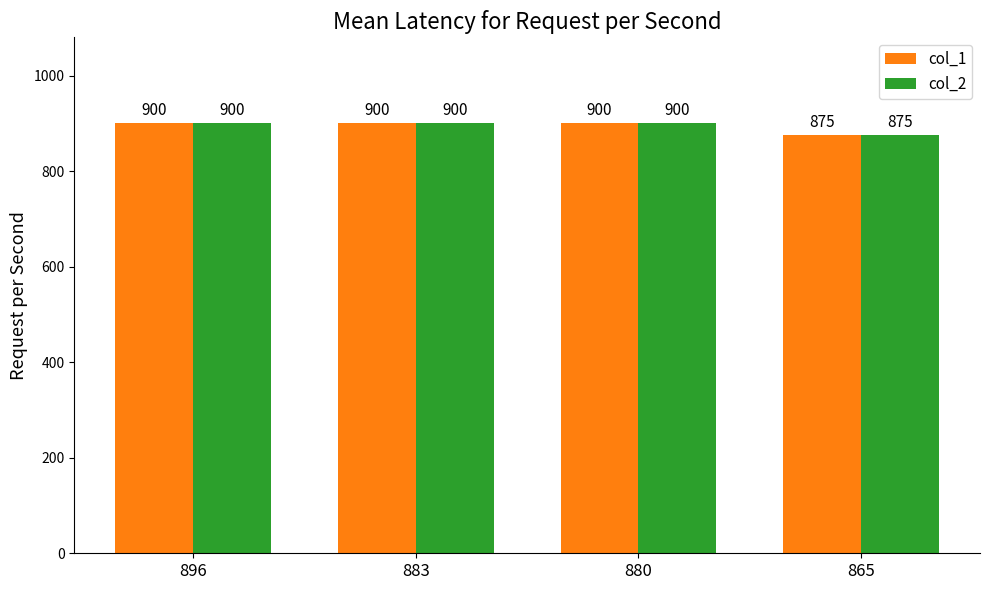

What is the total value across all series at 865?

1750